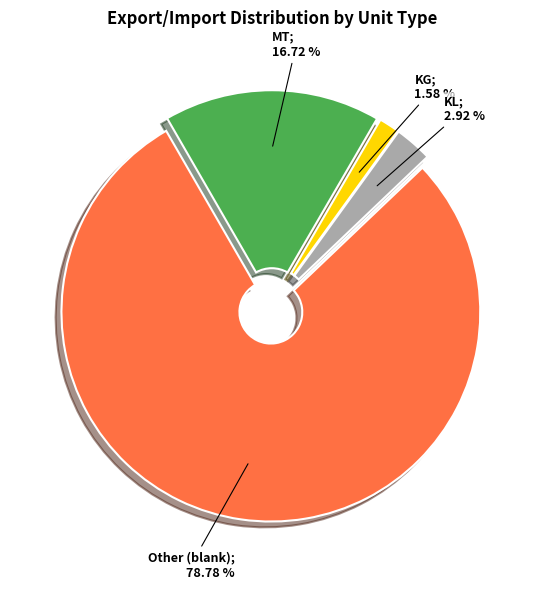

Is there any slice that represents more than half of the pie?

Yes